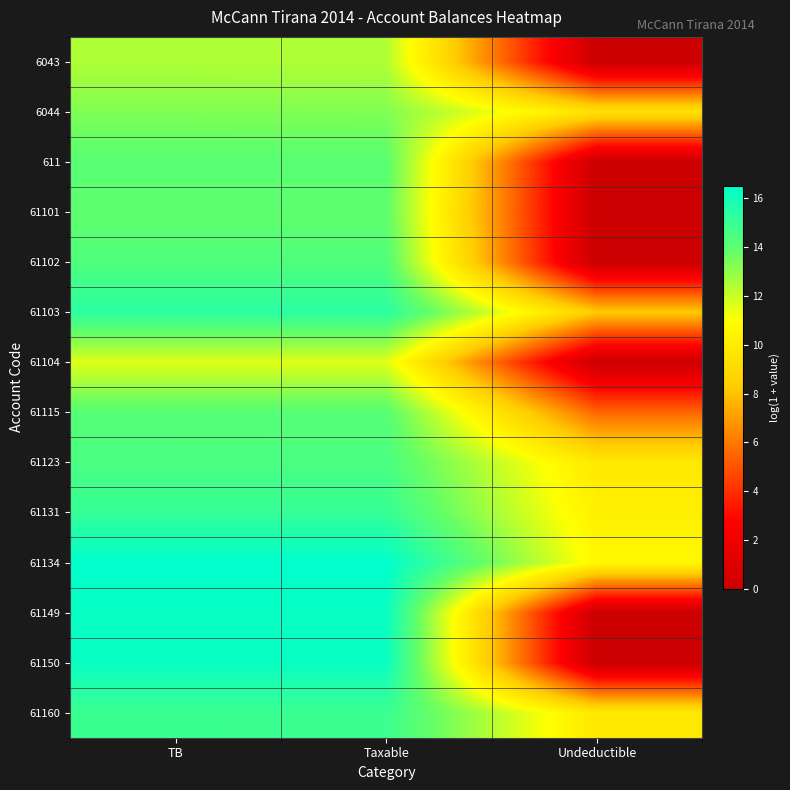

Reading left to right, transcribe all the data shown in this chart.

6043: TB=12.4	Taxable=12.4	Undeductible=0.0
6044: TB=13.3	Taxable=13.3	Undeductible=9.5
611: TB=14.1	Taxable=14.1	Undeductible=0.0
61101: TB=14.0	Taxable=14.0	Undeductible=0.0
61102: TB=14.4	Taxable=14.4	Undeductible=0.0
61103: TB=15.4	Taxable=15.4	Undeductible=8.3
61104: TB=11.6	Taxable=11.6	Undeductible=0.0
61115: TB=14.2	Taxable=14.2	Undeductible=5.5
61123: TB=14.5	Taxable=14.5	Undeductible=9.8
61131: TB=15.1	Taxable=15.1	Undeductible=10.2
61134: TB=16.5	Taxable=16.5	Undeductible=10.7
61149: TB=16.3	Taxable=16.3	Undeductible=0.0
61150: TB=16.3	Taxable=16.3	Undeductible=0.0
61160: TB=14.9	Taxable=14.9	Undeductible=9.8